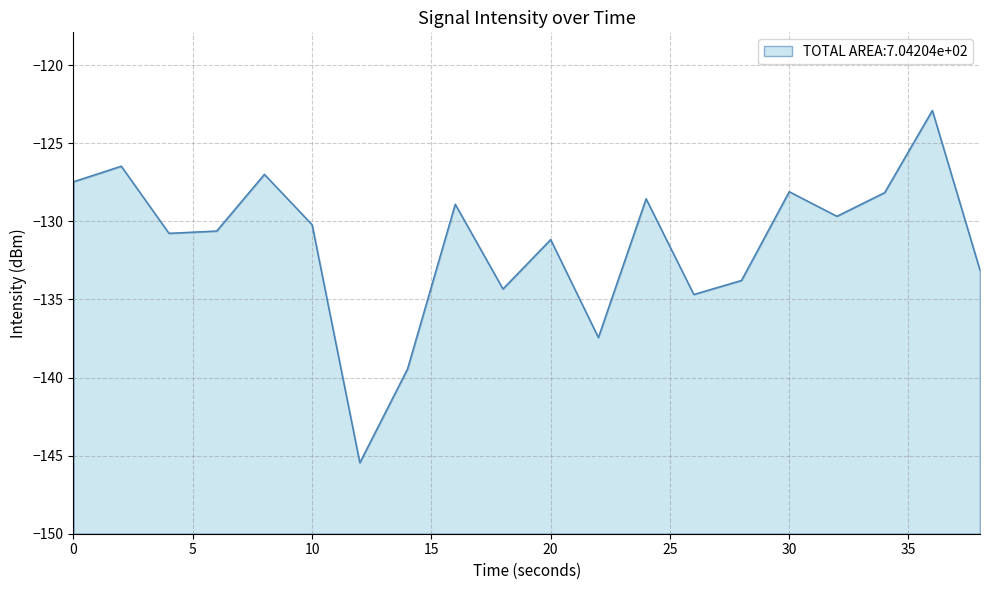

What is the minimum value shown in the chart?

-145.5